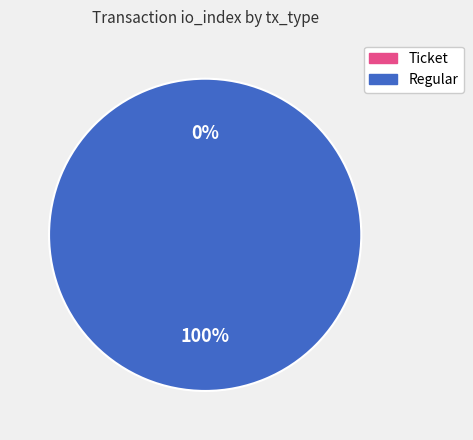

Is it true that Regular is 93% of the pie?

False